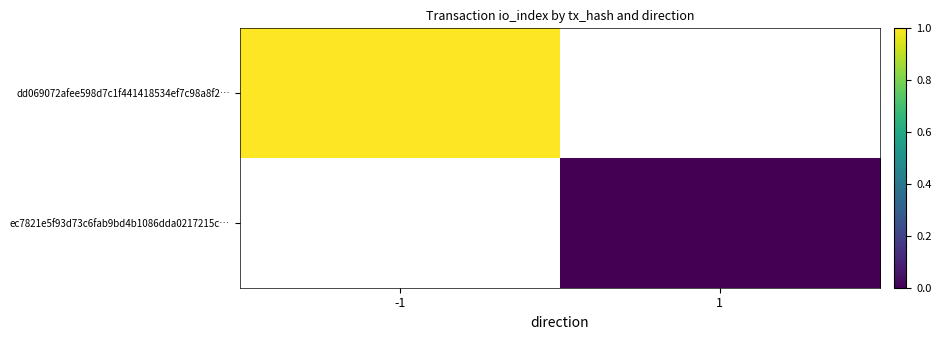

List the series in order of their overall mean, highest first.

dd069072afee598d7c1f441418534ef7c98a8f2…, ec7821e5f93d73c6fab9bd4b1086dda0217215c…